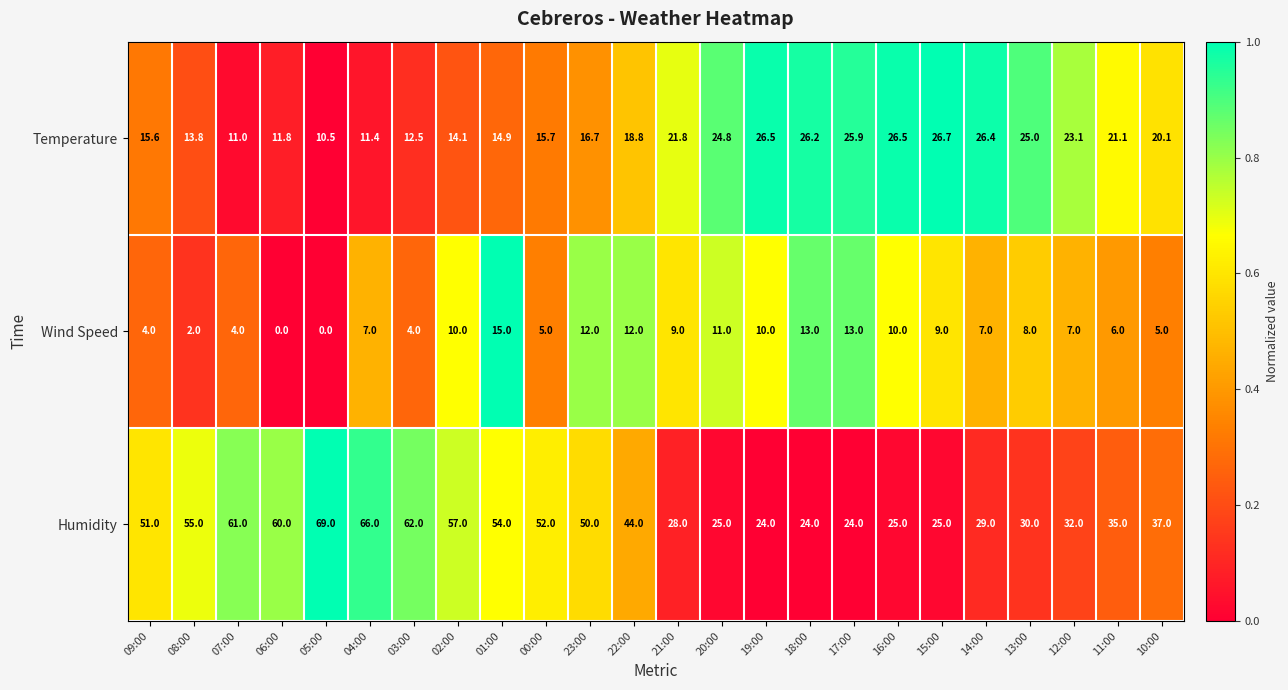

What is the minimum value for Temperature?

10.5